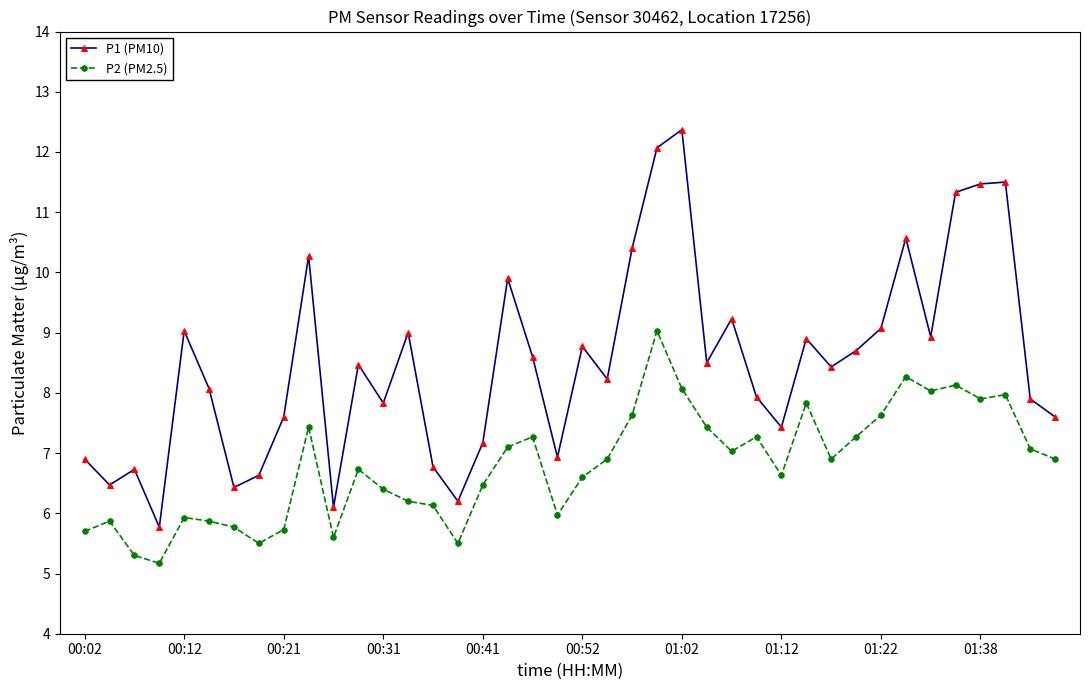

Which series has the widest spread of values?

P1 (PM10)